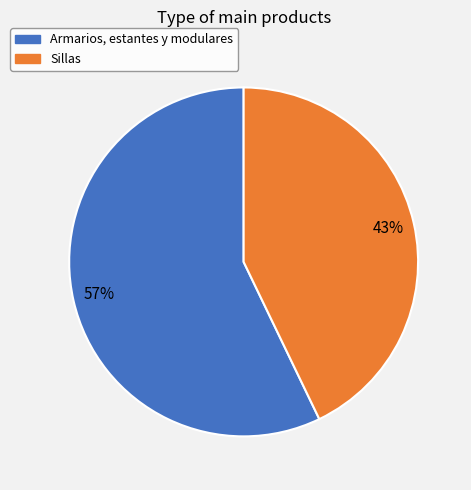

Does Armarios, estantes y modulares represent more than half of the total?

Yes